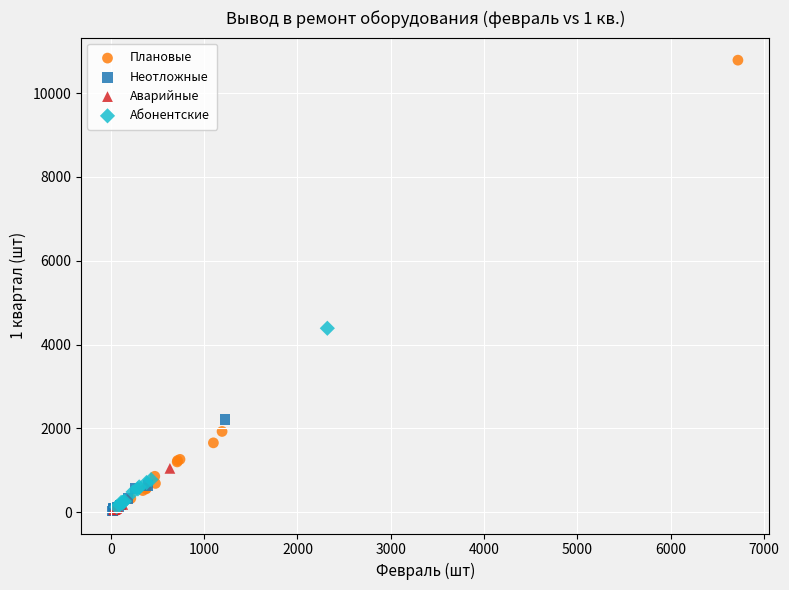

Which series has the largest Y range (max minus min)?

Плановые